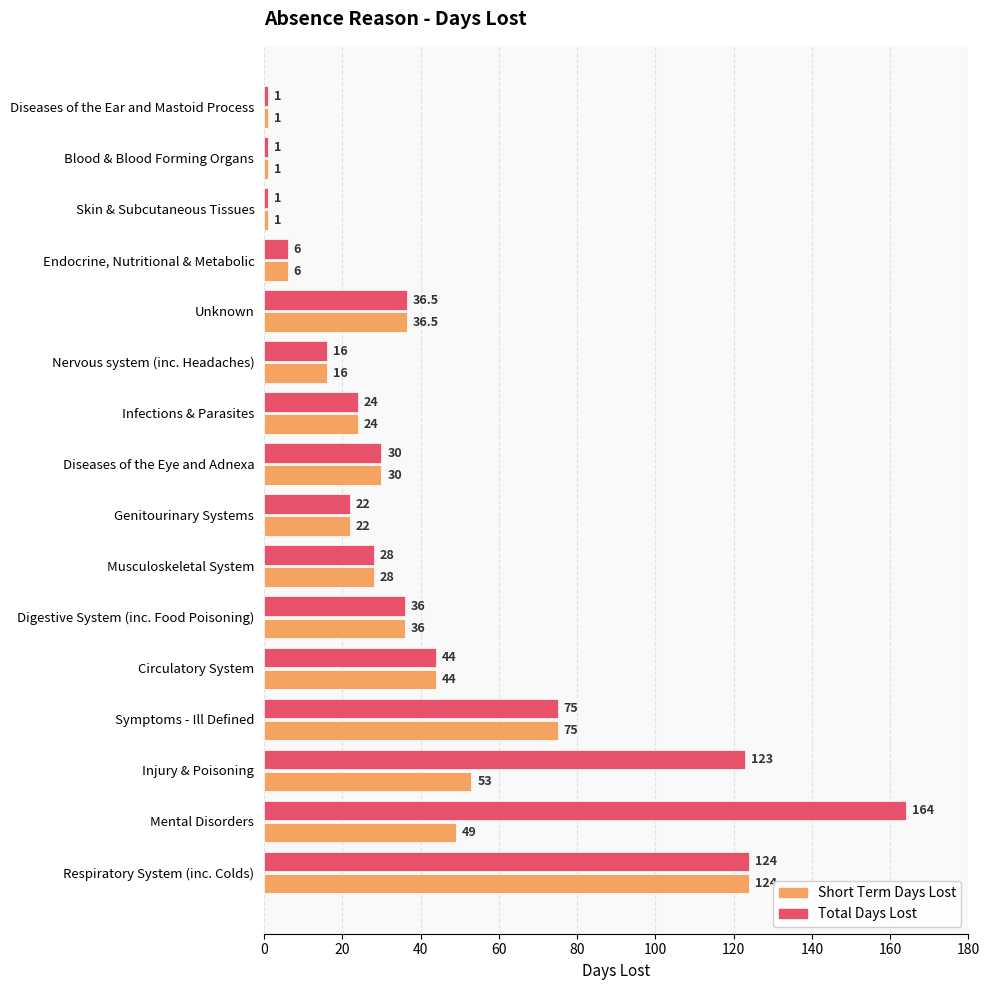

How many values in the Short Term Days Lost series are below 30?

8